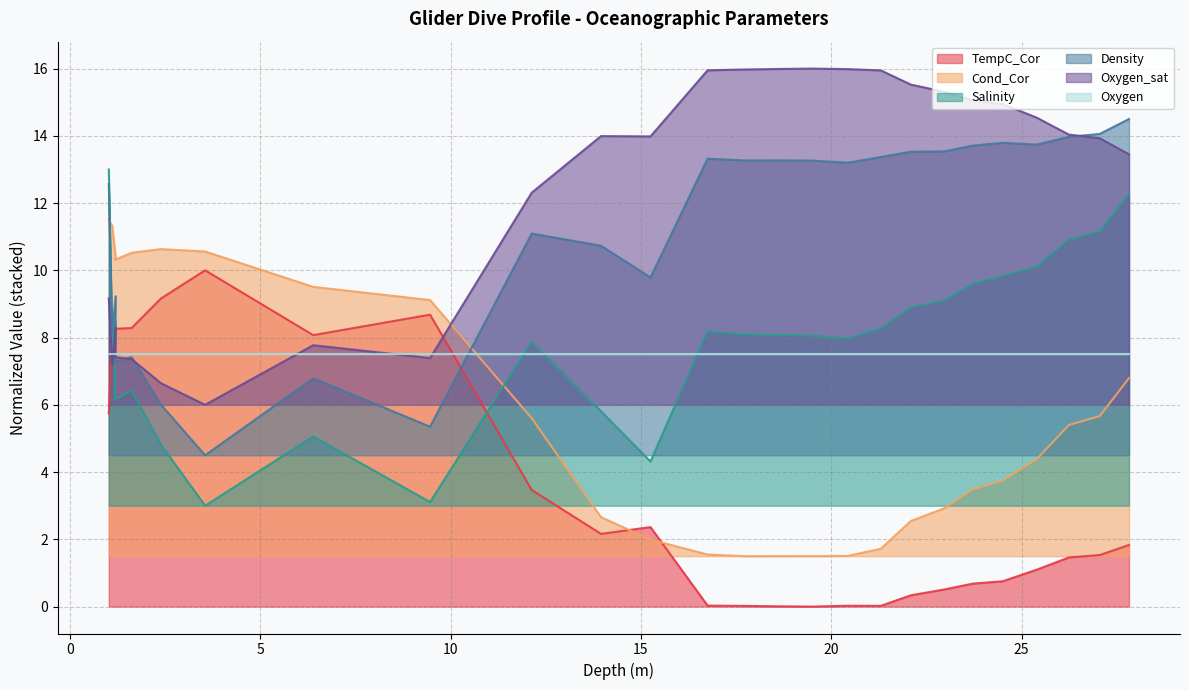

Where does the Salinity series first go above 8?

1.02